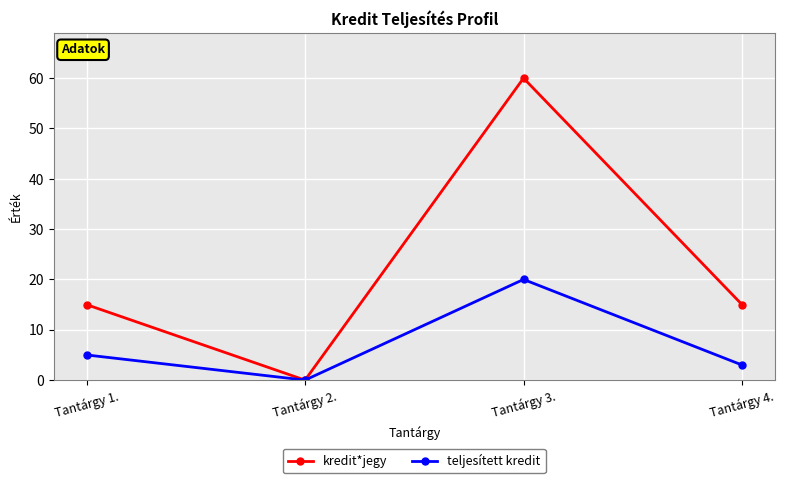

At which category does the chart reach its minimum across all series?

Tantárgy 2.